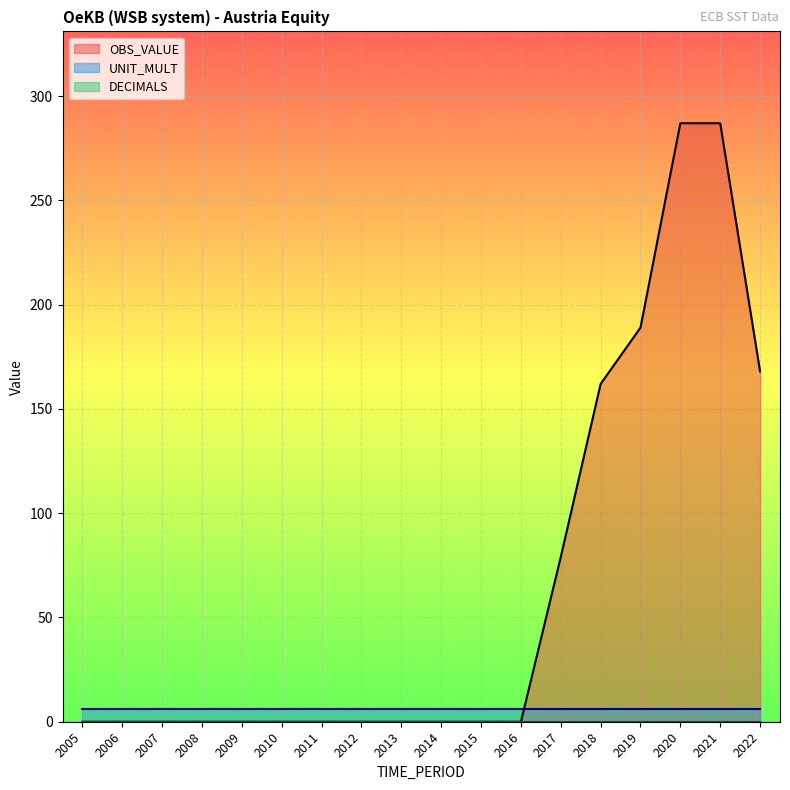

Which series has the largest total across all categories?

OBS_VALUE